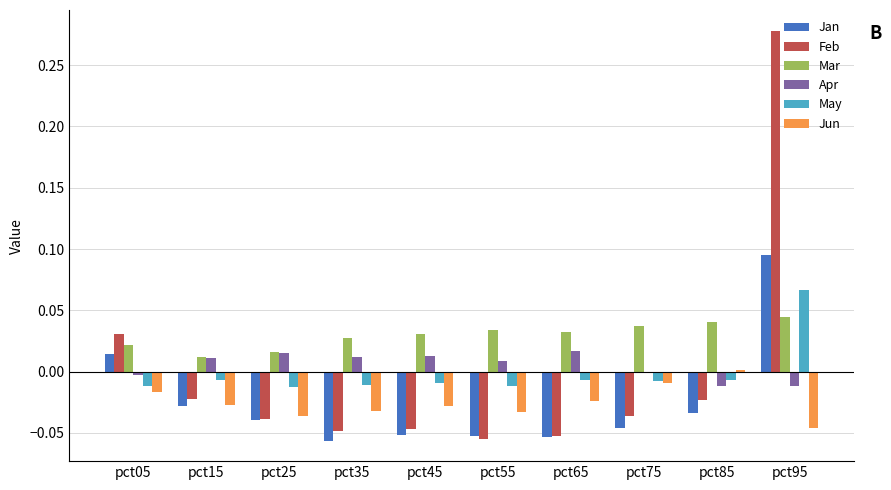

Which series has the largest total across all categories?

Mar